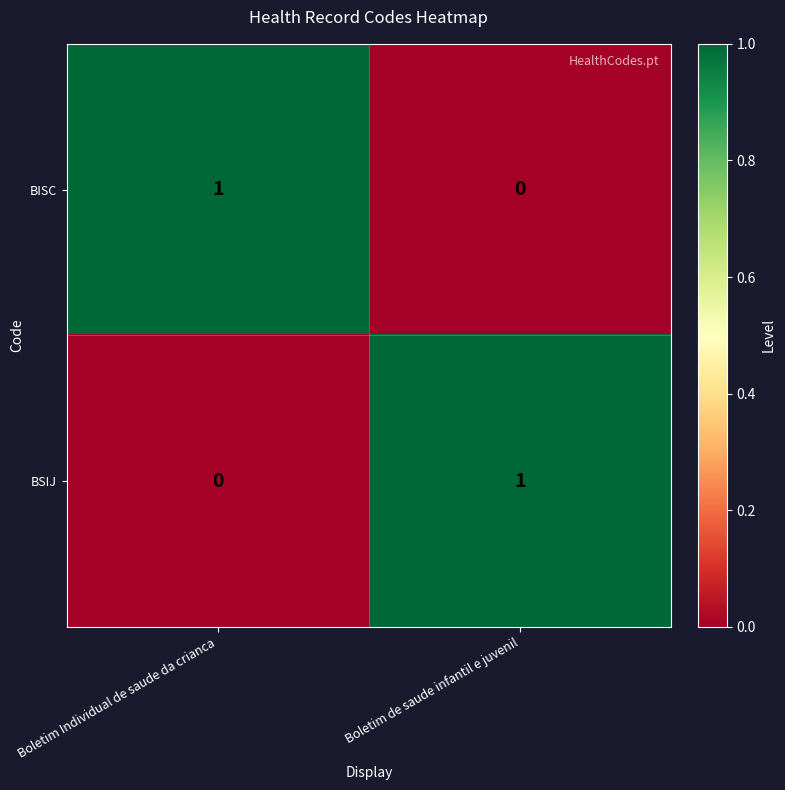

List the labels in order of BISC value, largest first.

Boletim Individual de saude da crianca, Boletim de saude infantil e juvenil